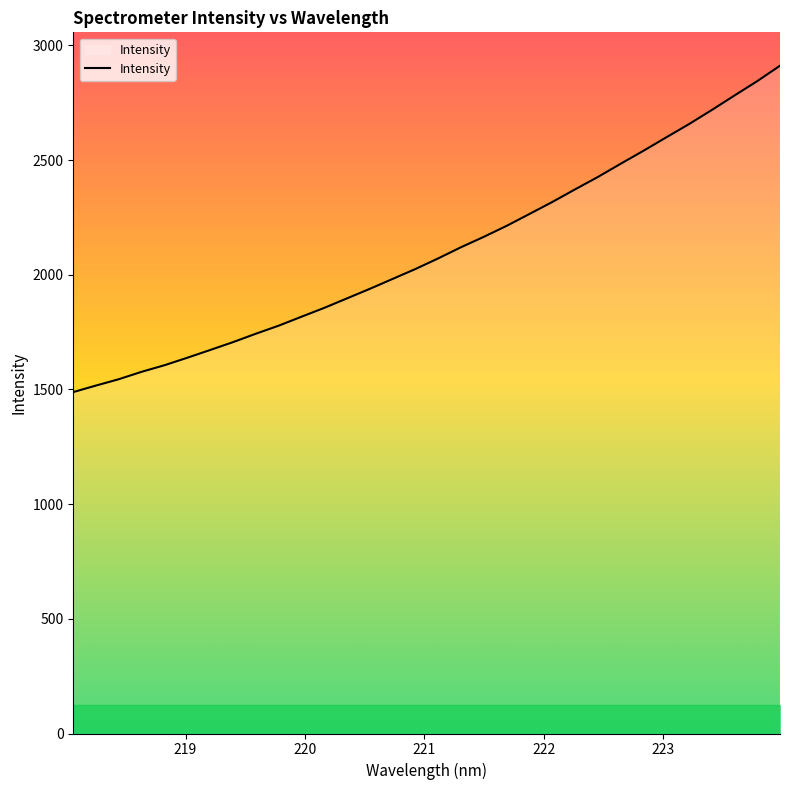

Does the chart display data point markers on the line(s)?

No